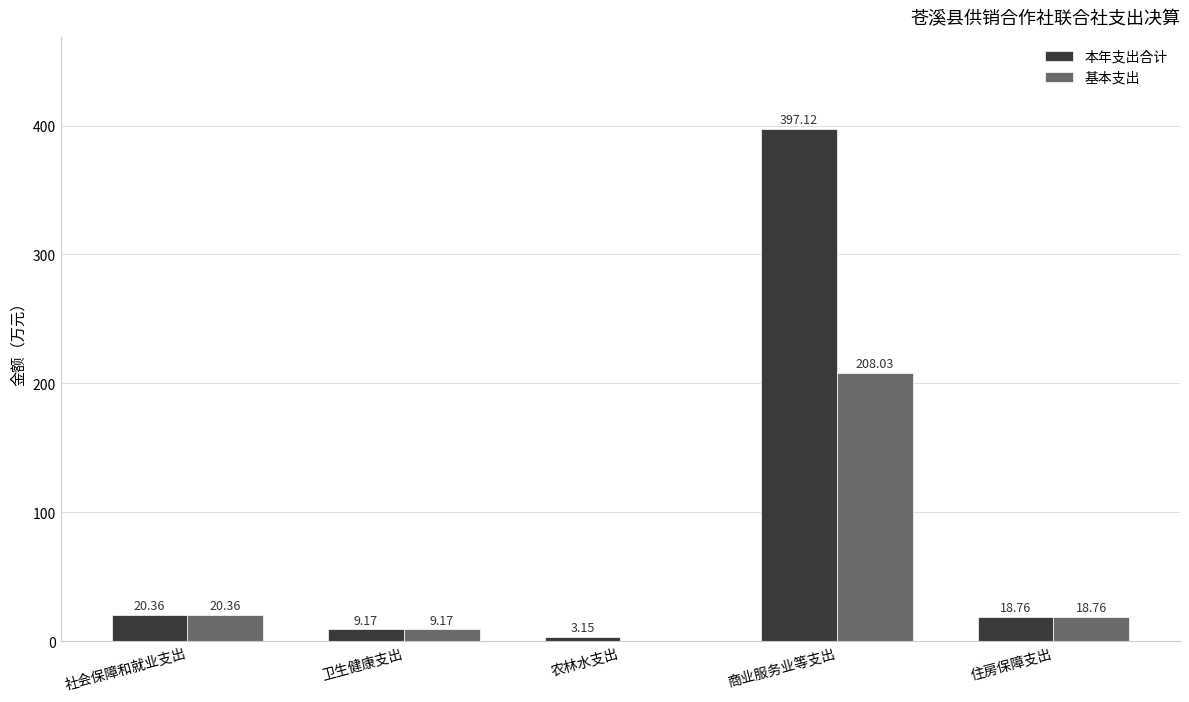

Which label corresponds to the largest value in the chart?

商业服务业等支出